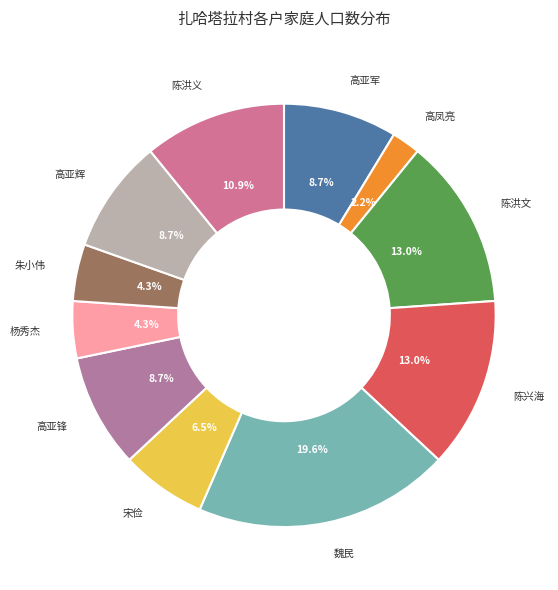

What percentage is NOT represented by 高凤亮?

97.8%